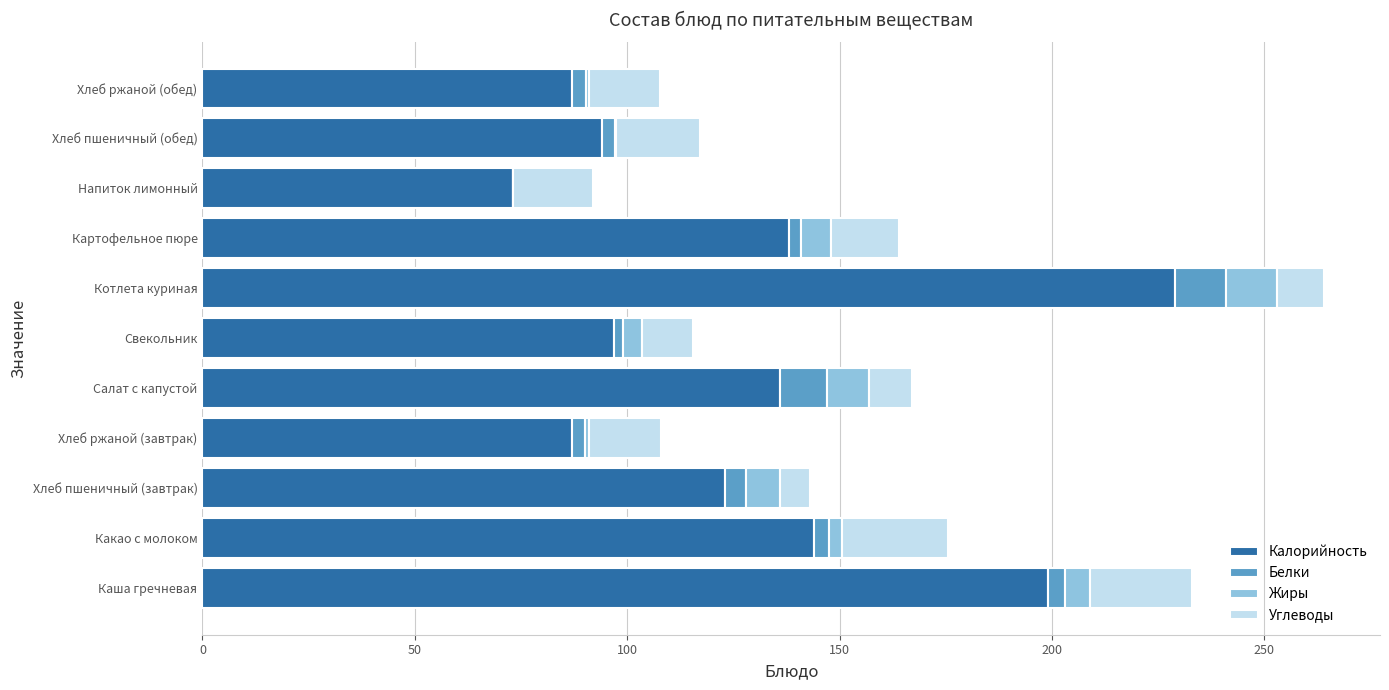

Where is Калорийность nearest to the value 151?

Какао с молоком